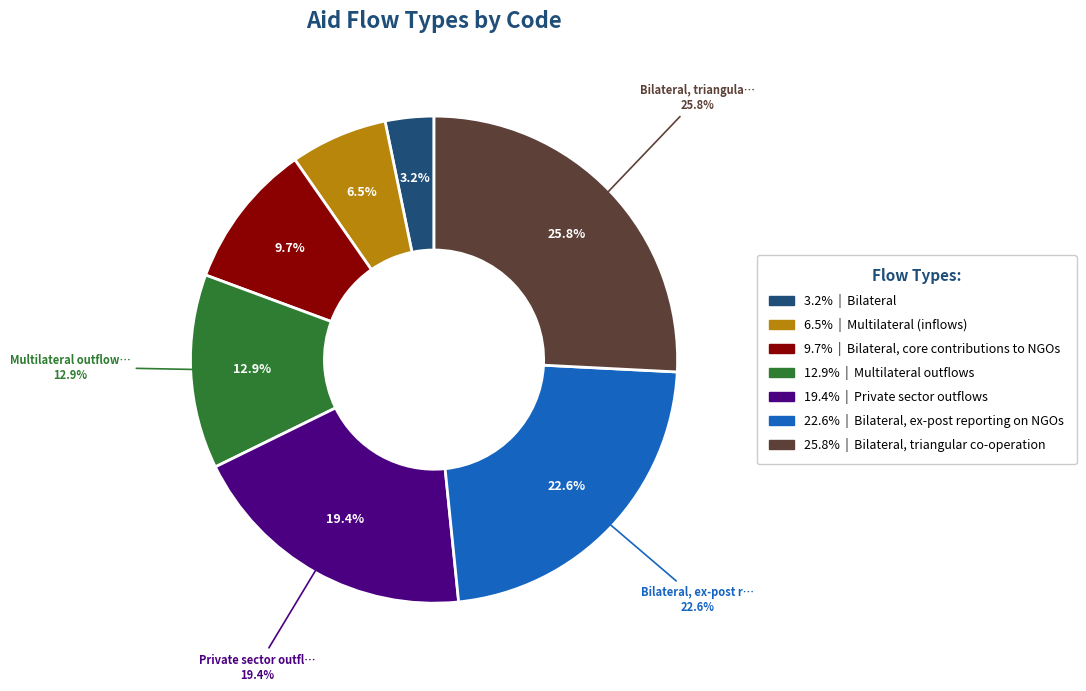

Rank the categories by value from lowest to highest.

Bilateral, Multilateral (inflows), Bilateral, core contributions to NGOs, Multilateral outflows, Private sector outflows, Bilateral, ex-post reporting on NGOs, Bilateral, triangular co-operation